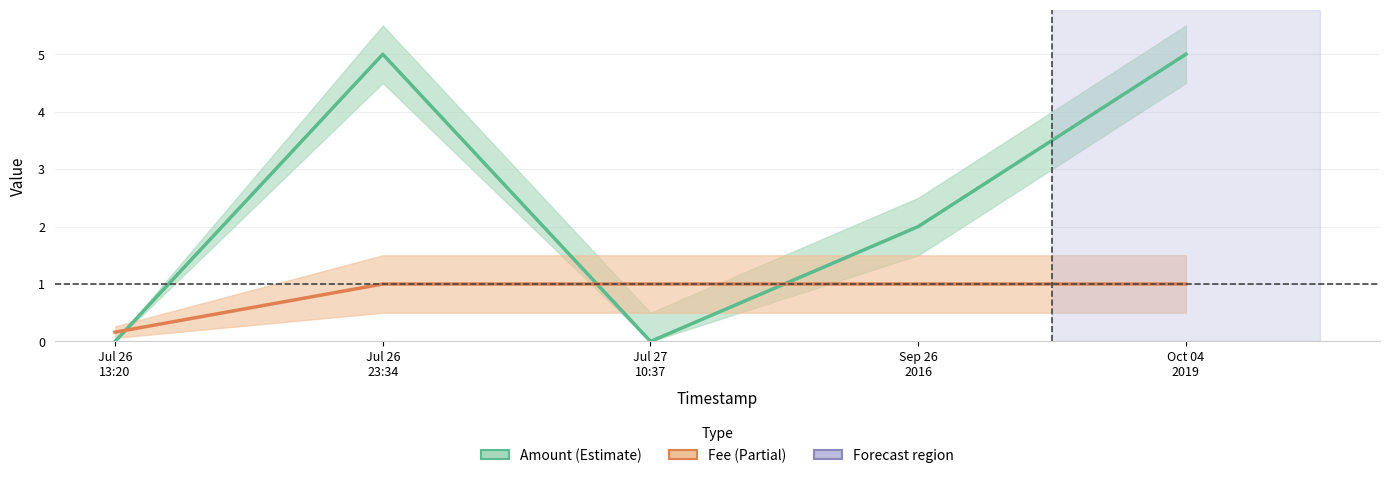

Where is the first local minimum for Amount?

Jul 27
10:37